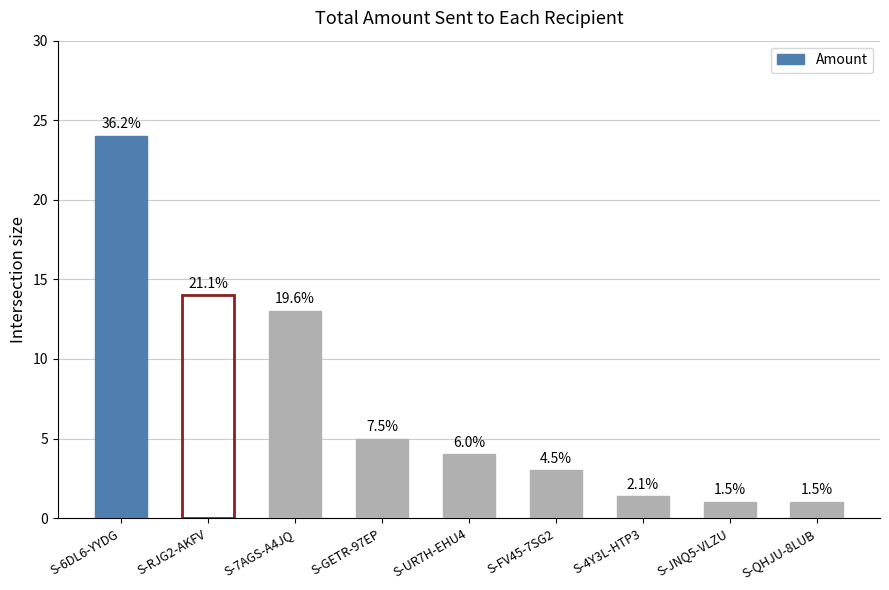

Does the chart contain any negative values?

No